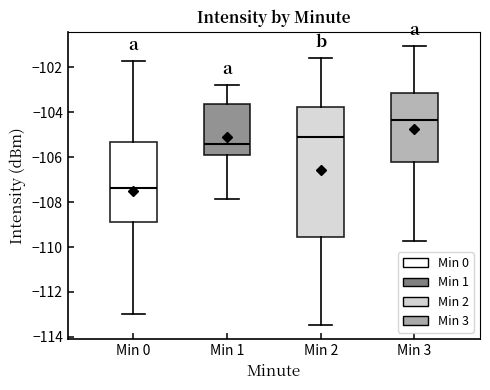

Which box's median line is the lowest?

Min 0